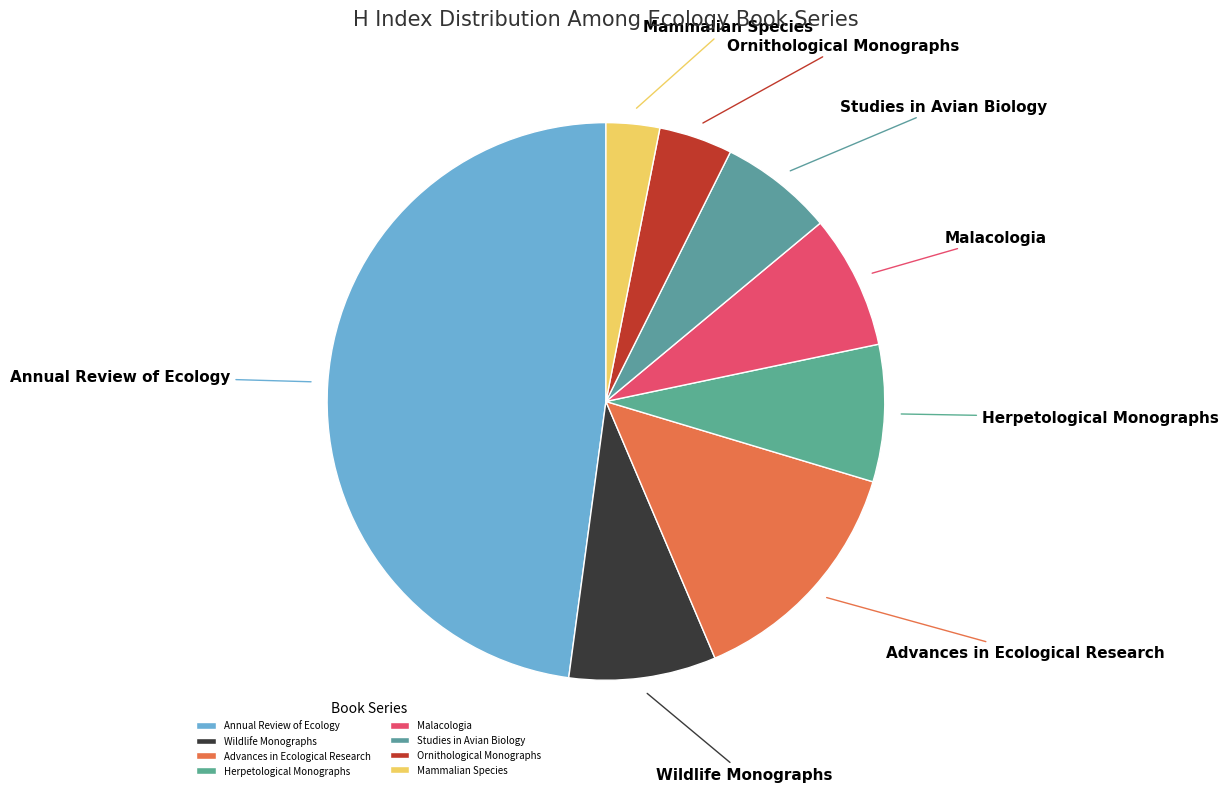

Is Herpetological Monographs the majority of the pie?

No